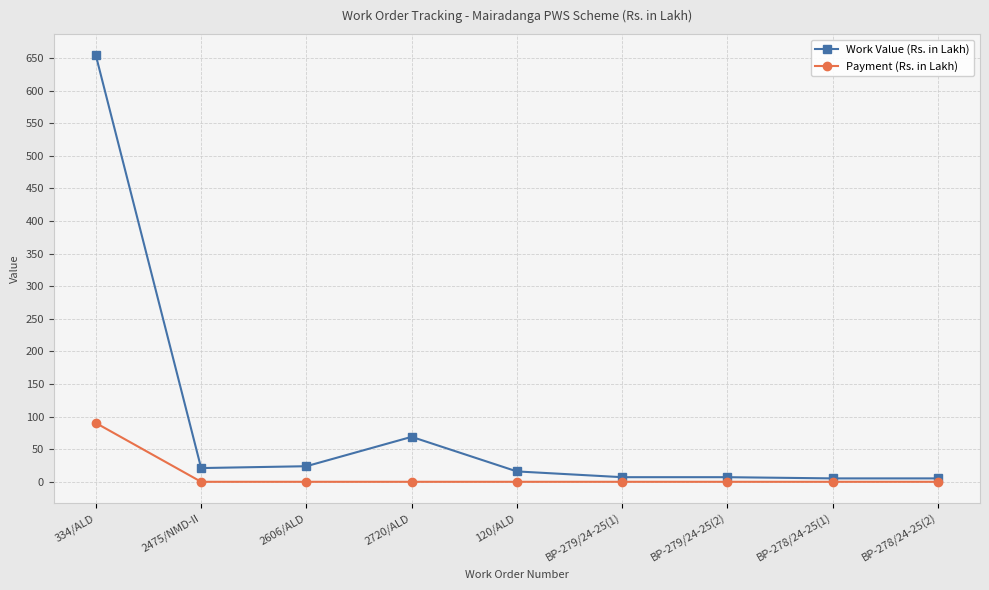

What value does the Work Value (Rs. in Lakh) series have at 2475/NMD-II?

21.1